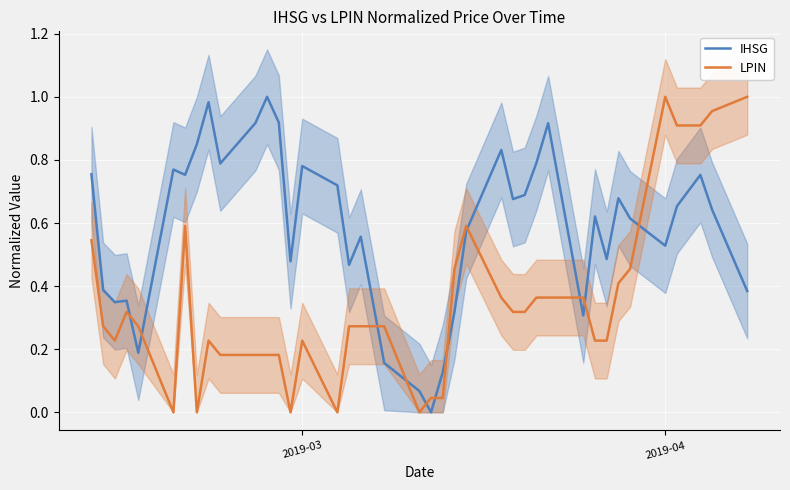

True or false: IHSG and LPIN intersect in this chart.

True